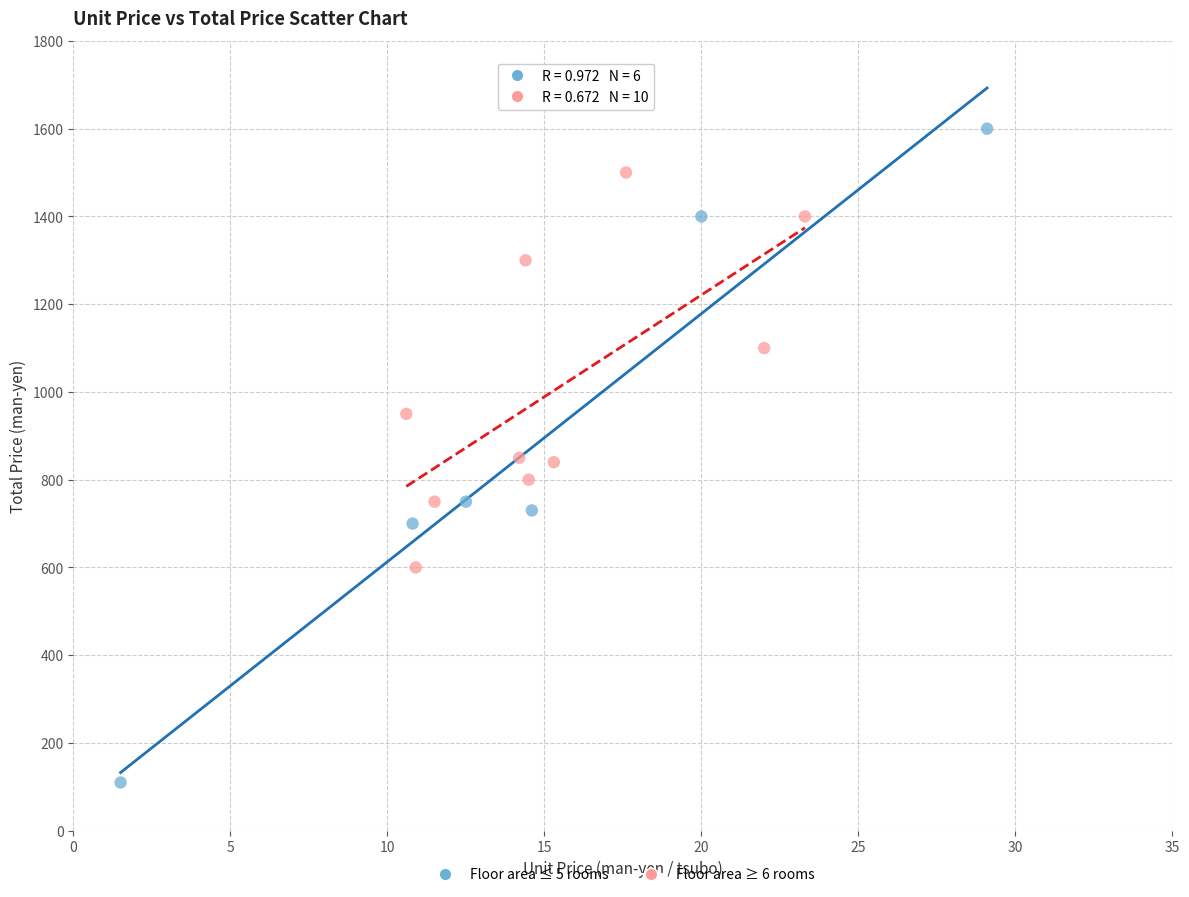

Which series contains the lowest Y value?

Floor area ≤ 5 rooms